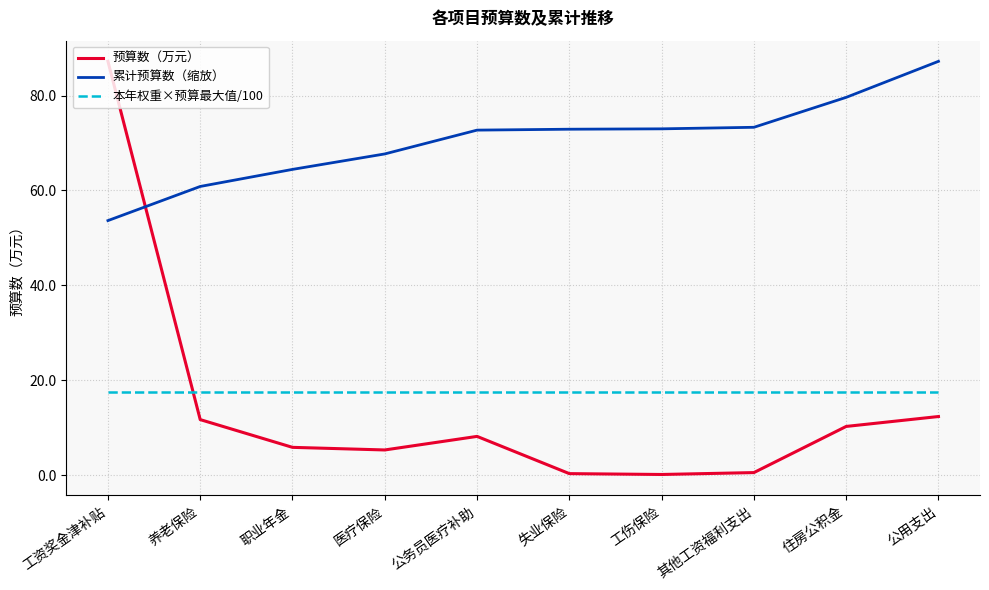

How many values in the 预算数（万元） series exceed 8?

5